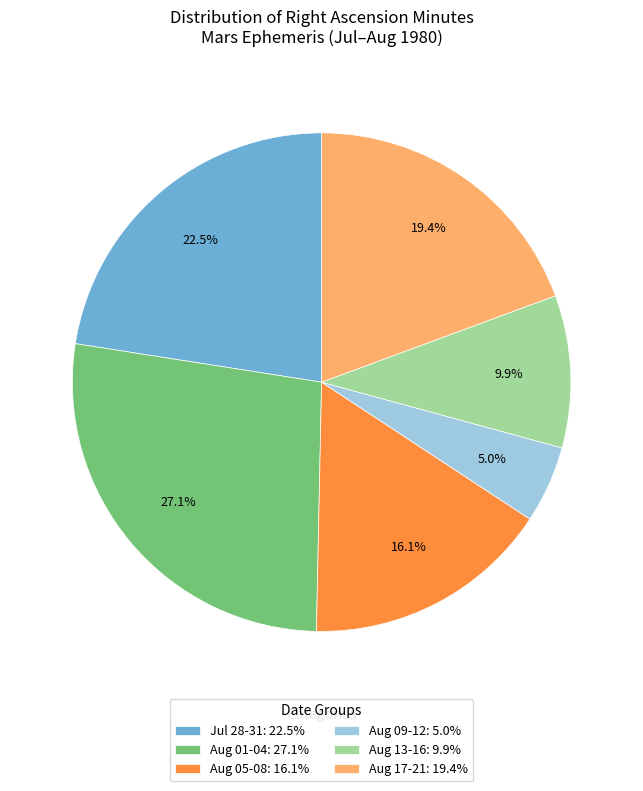

How many slices are in this pie chart?

6